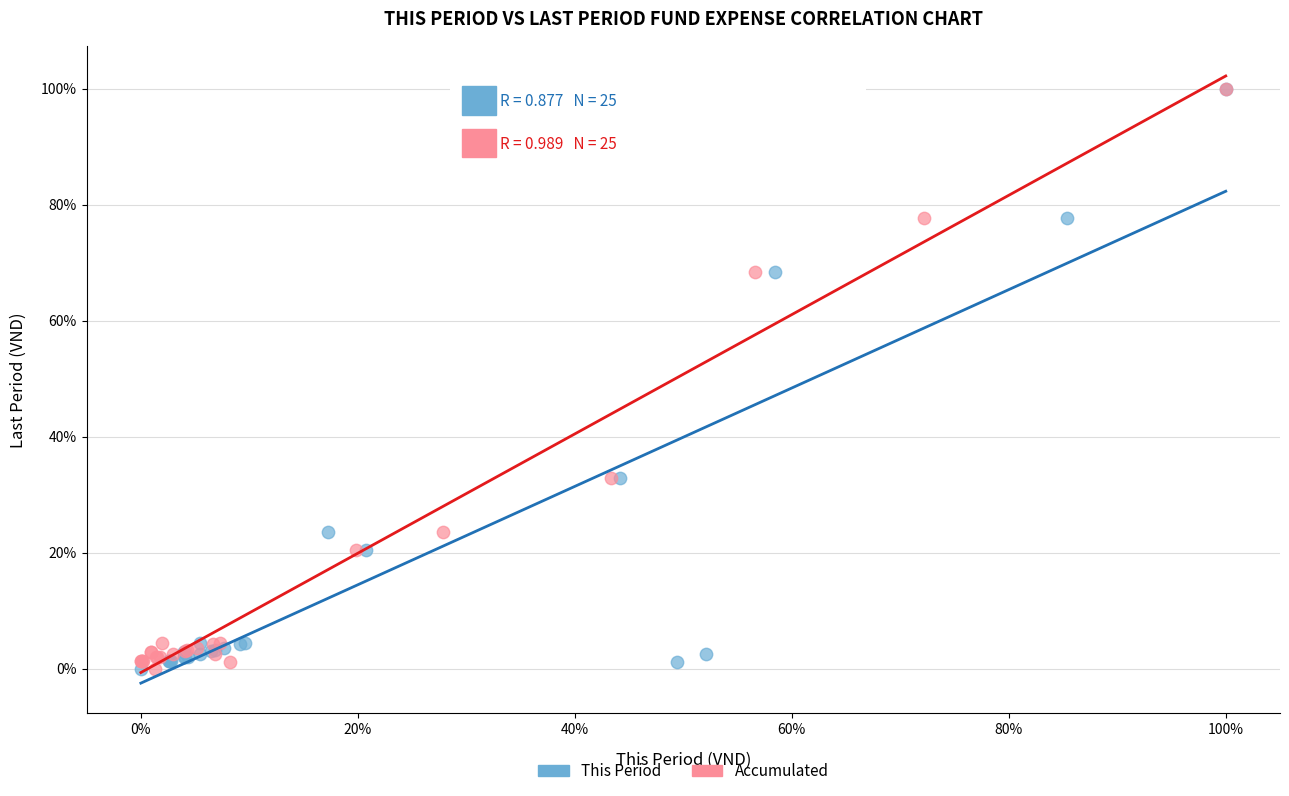

What are all the series names shown in the legend?

This Period, Accumulated